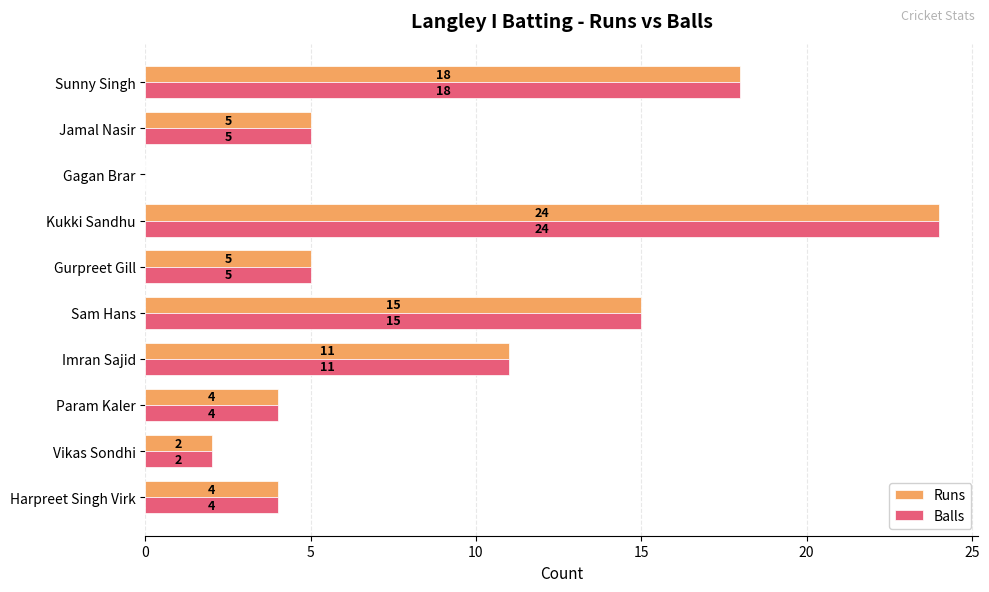

What is the total value across all series at Vikas Sondhi?

4